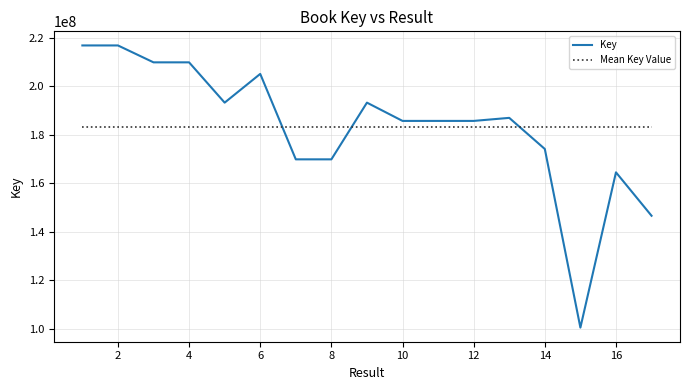

What is the maximum value for Key?

216944371.0